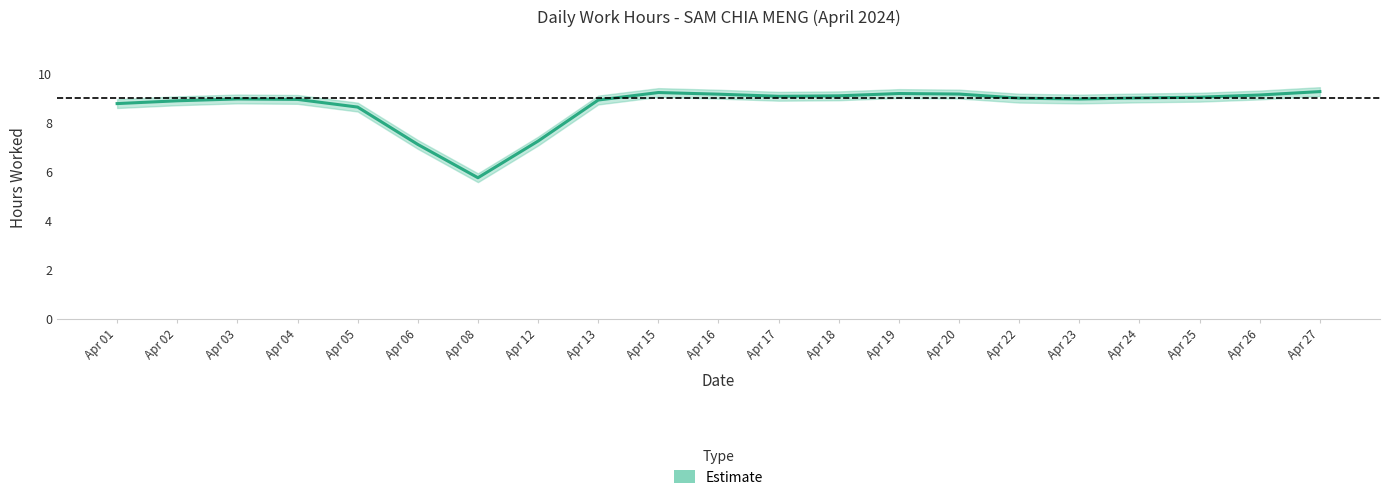

How many points are lower than both their immediate neighbors (excluding endpoints)?

3